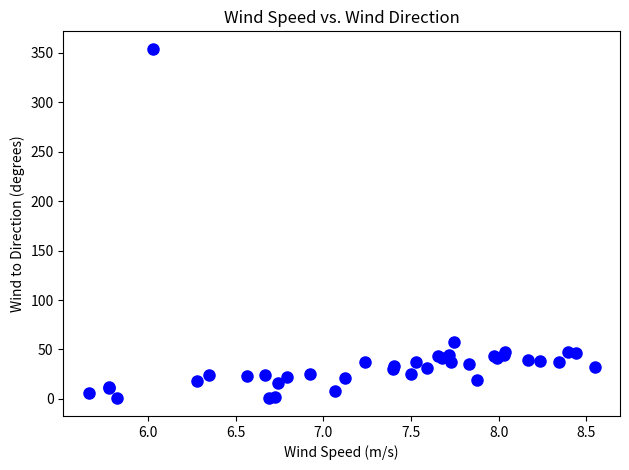

What Y value in the scatter plot is closest to 177?

57.4